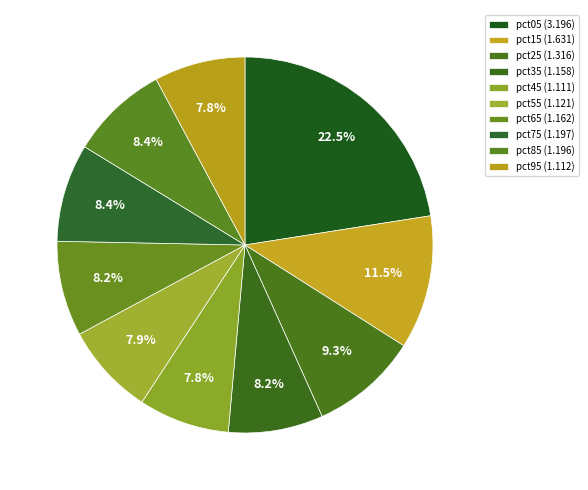

How many slices are in this pie chart?

10